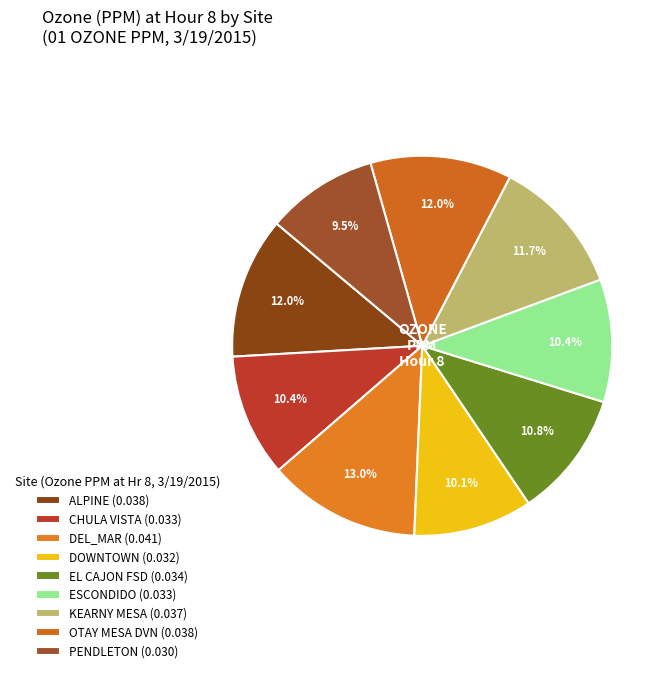

The KEARNY MESA slice represents 12% of the pie. True or false?

True